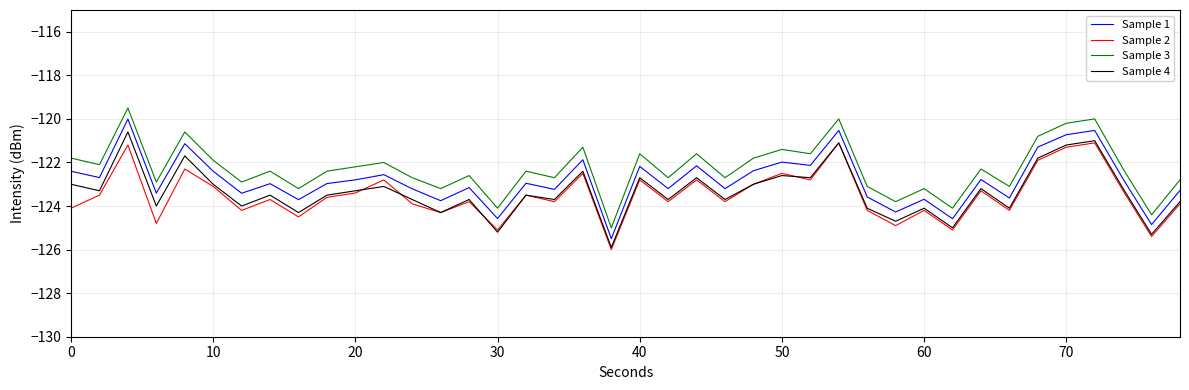

Does the chart have visible grid lines?

Yes